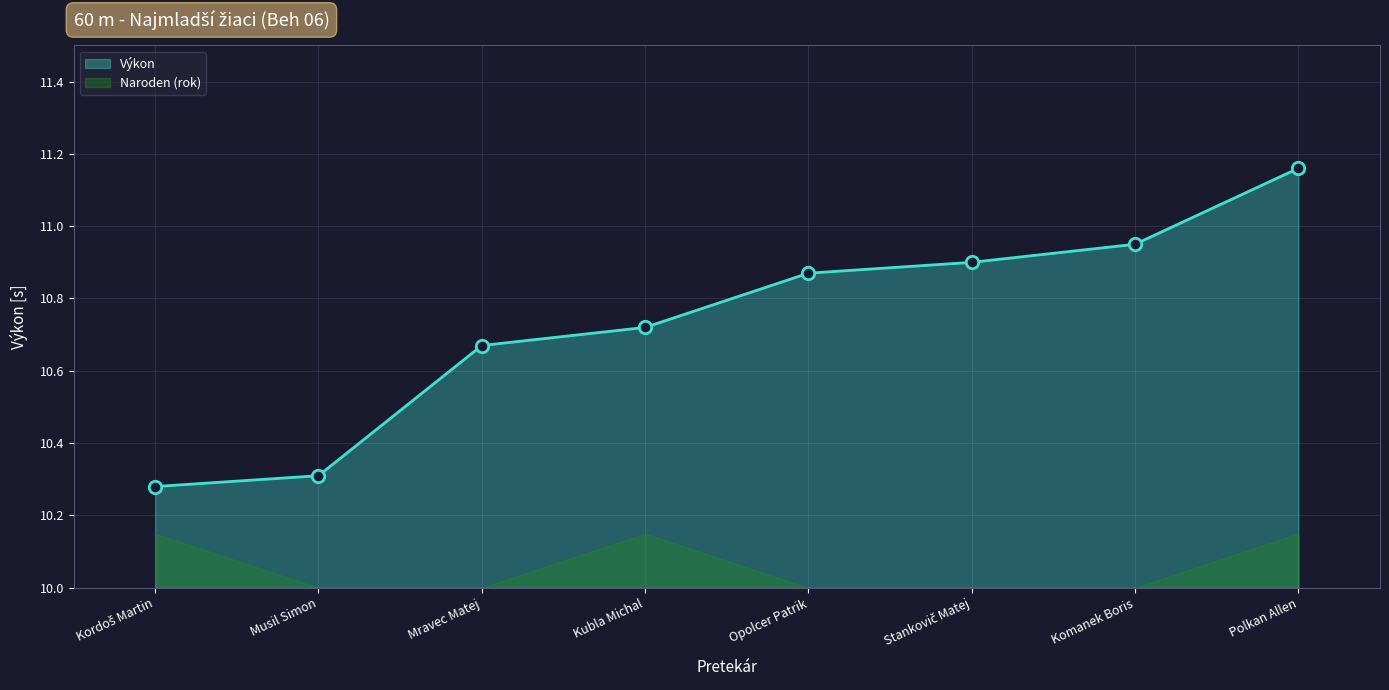

What is the change in value from Kordoš Martin to Komanek Boris?

+0.7